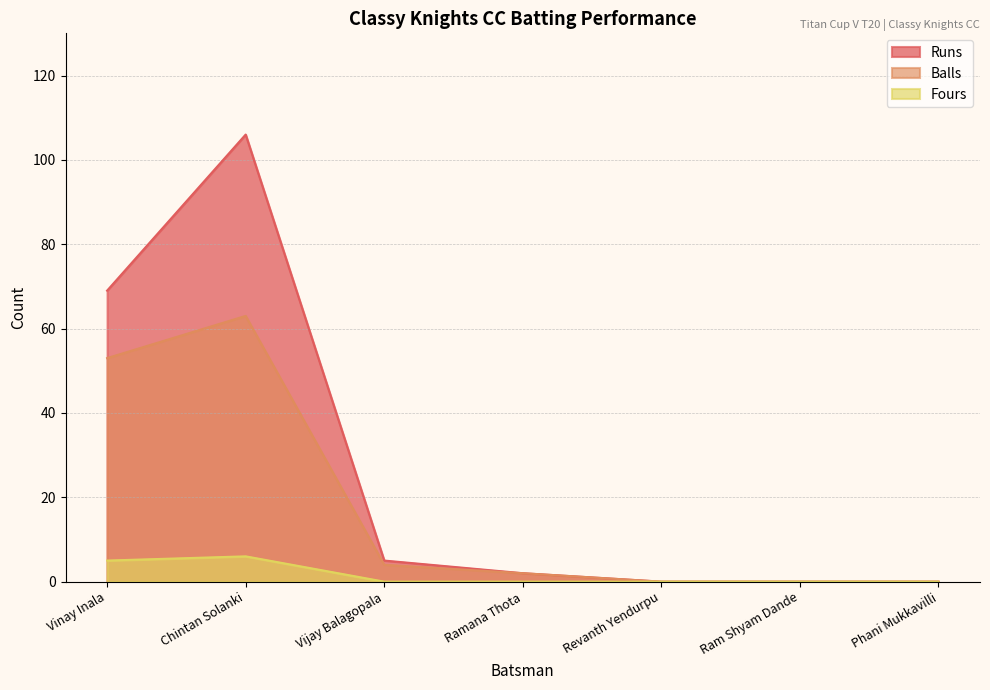

Rank the series by their average value, from lowest to highest.

Fours, Balls, Runs